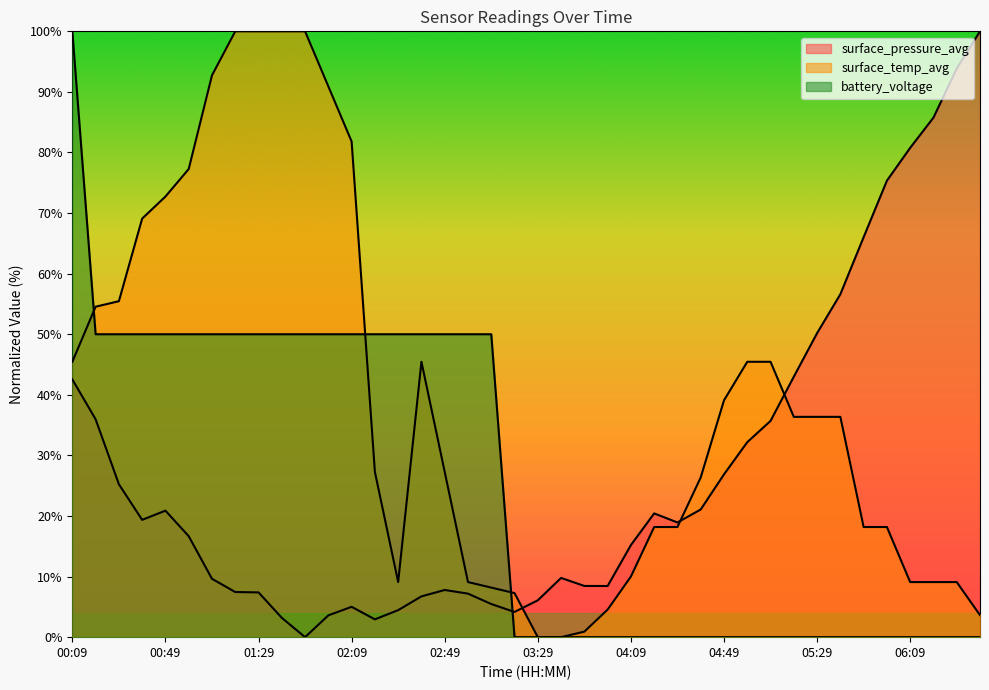

Reading left to right, list all the values displayed in this chart.

surface_pressure_avg: 00:09=42.5	00:19=36.0	00:29=25.2	00:39=19.4	00:49=20.9	00:59=16.7	01:09=9.6	01:19=7.4	01:29=7.4	01:39=3.2	01:49=0.0	01:59=3.6	02:09=5.0	02:19=2.9	02:29=4.5	02:39=6.7	02:49=7.8	02:59=7.2	03:09=5.5	03:19=4.2	03:29=6.1	03:39=9.8	03:49=8.5	03:59=8.4	04:09=15.2	04:19=20.4	04:29=18.9	04:39=21.1	04:49=26.9	04:59=32.2	05:09=35.7	05:19=43.0	05:29=50.2	05:39=56.6	05:49=66.0	05:59=75.3	06:09=80.8	06:19=85.8	06:29=93.8	06:39=100.0
surface_temp_avg: 00:09=45.5	00:19=54.5	00:29=55.5	00:39=69.1	00:49=72.7	00:59=77.3	01:09=92.7	01:19=100.0	01:29=100.0	01:39=100.0	01:49=100.0	01:59=90.9	02:09=81.8	02:19=27.3	02:29=9.1	02:39=45.5	02:49=27.3	02:59=9.1	03:09=8.2	03:19=7.3	03:29=0.0	03:39=0.0	03:49=0.9	03:59=4.5	04:09=10.0	04:19=18.2	04:29=18.2	04:39=26.4	04:49=39.1	04:59=45.5	05:09=45.5	05:19=36.4	05:29=36.4	05:39=36.4	05:49=18.2	05:59=18.2	06:09=9.1	06:19=9.1	06:29=9.1	06:39=3.6
battery_voltage: 00:09=100.0	00:19=50.0	00:29=50.0	00:39=50.0	00:49=50.0	00:59=50.0	01:09=50.0	01:19=50.0	01:29=50.0	01:39=50.0	01:49=50.0	01:59=50.0	02:09=50.0	02:19=50.0	02:29=50.0	02:39=50.0	02:49=50.0	02:59=50.0	03:09=50.0	03:19=0.0	03:29=0.0	03:39=0.0	03:49=0.0	03:59=0.0	04:09=0.0	04:19=0.0	04:29=0.0	04:39=0.0	04:49=0.0	04:59=0.0	05:09=0.0	05:19=0.0	05:29=0.0	05:39=0.0	05:49=0.0	05:59=0.0	06:09=0.0	06:19=0.0	06:29=0.0	06:39=0.0